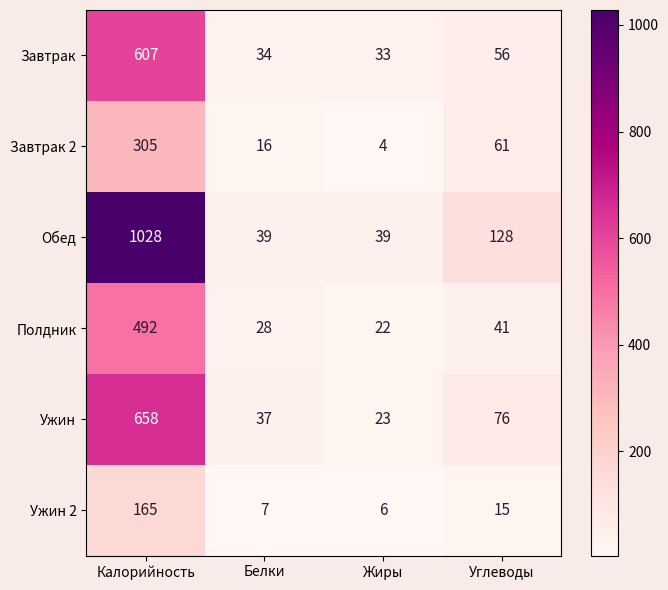

At which category is the sum across all series the highest?

Калорийность